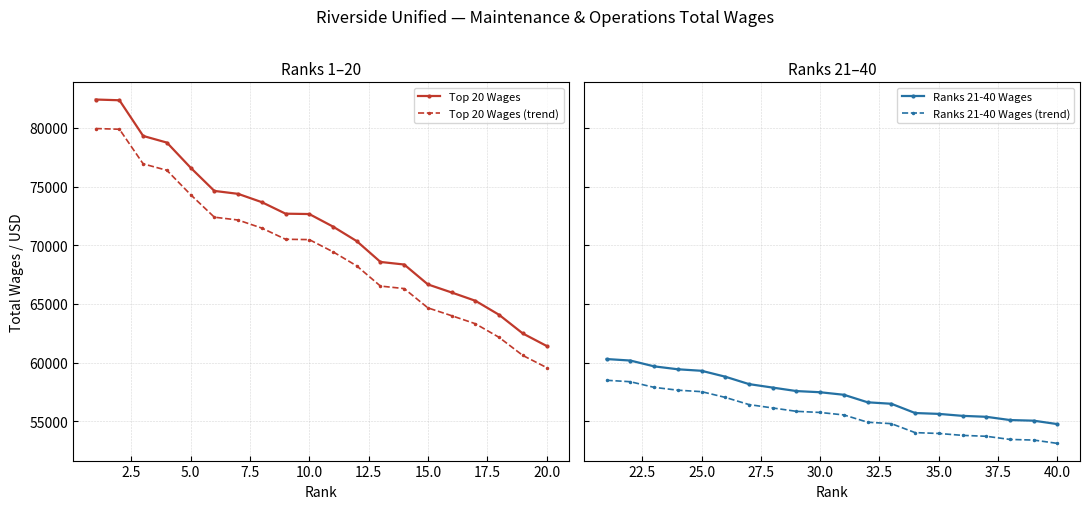

True or false: Ranks 21-40 Wages (trend) and Ranks 21-40 Wages intersect in this chart.

False